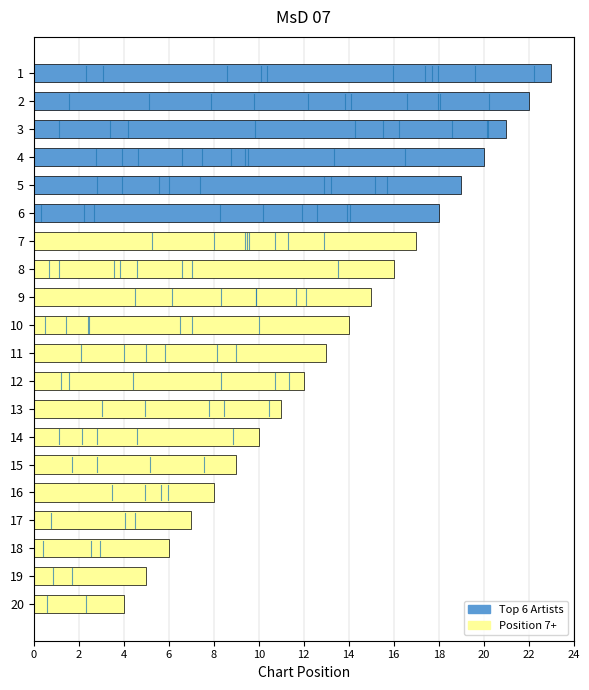

What is the minimum value shown in the chart?

4